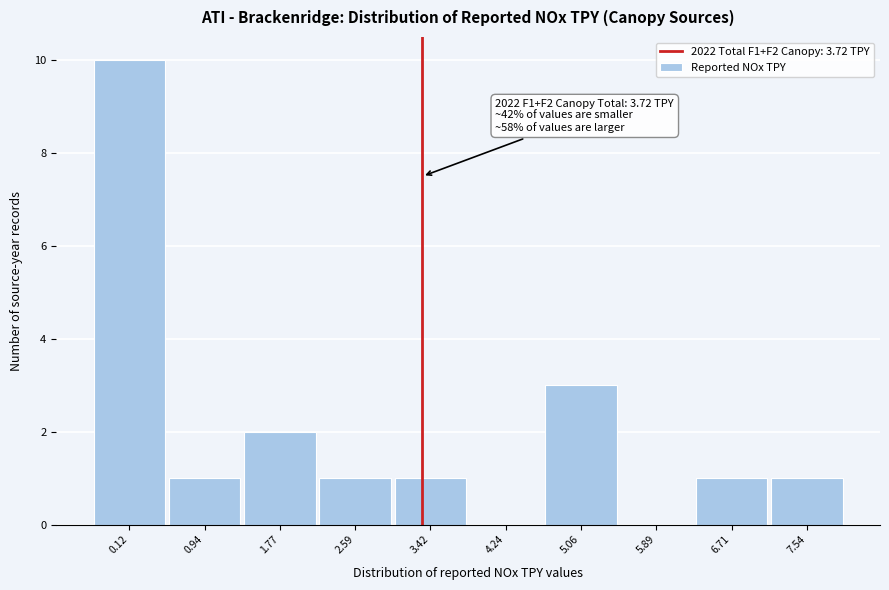

Reading left to right, list all the values displayed in this chart.

0.12=10	0.94=1	1.77=2	2.59=1	3.42=1	4.24=0	5.06=3	5.89=0	6.71=1	7.54=1